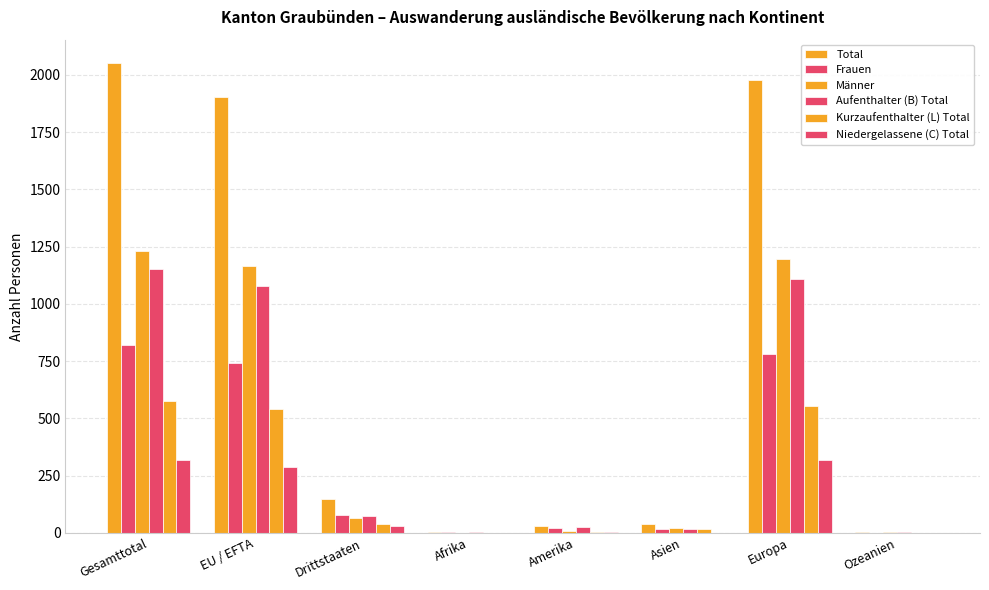

Between EU / EFTA and Afrika, which is larger?

EU / EFTA